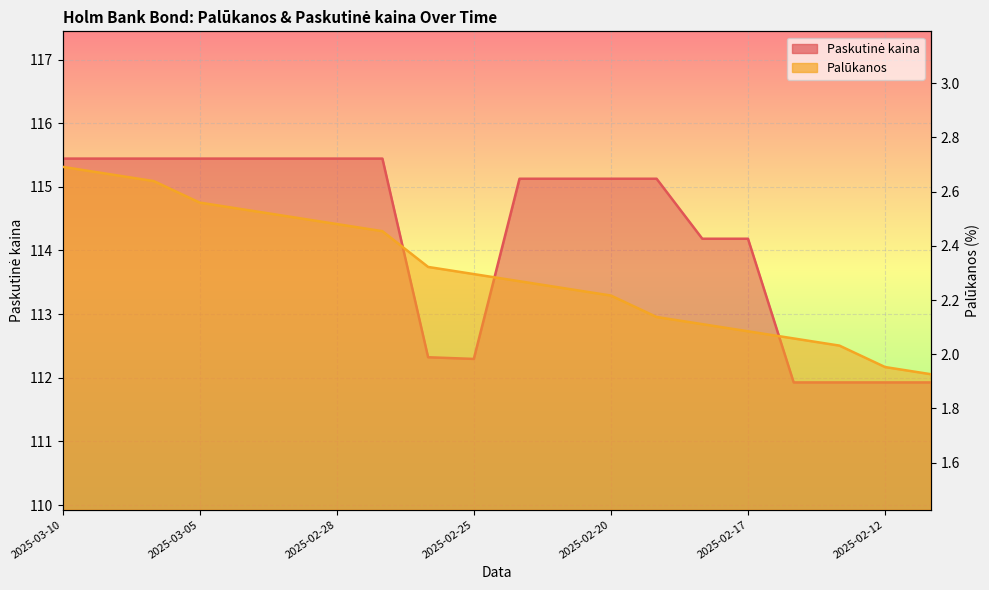

What is the minimum value shown in the chart?

1.9